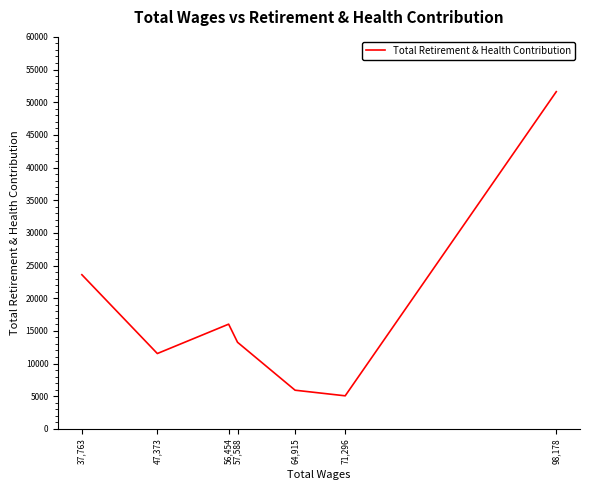

Where is the first local maximum?

56,454